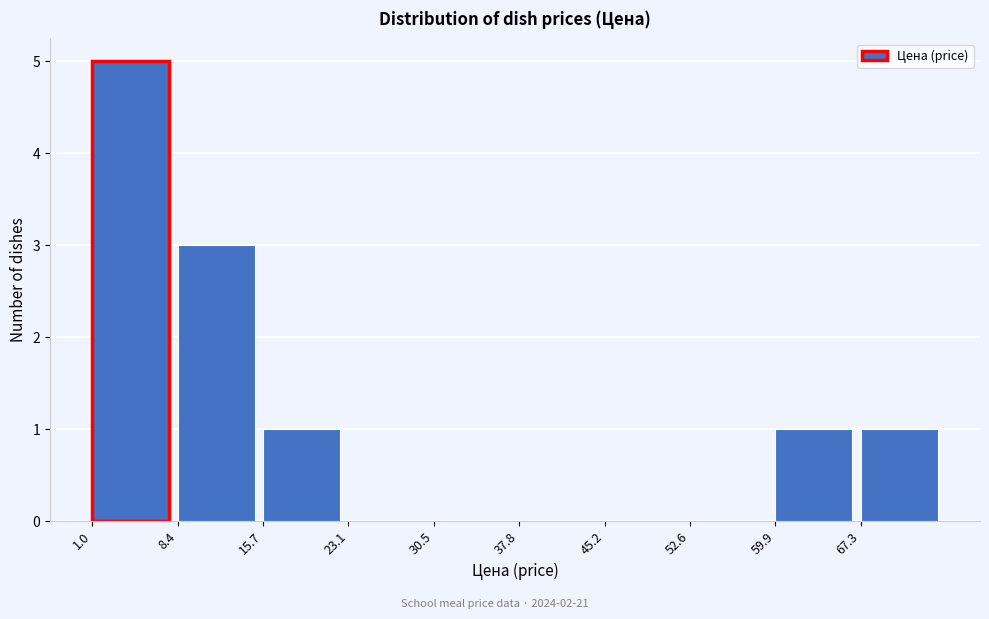

Over which range of the x-axis is the bar tallest?

1 to 8